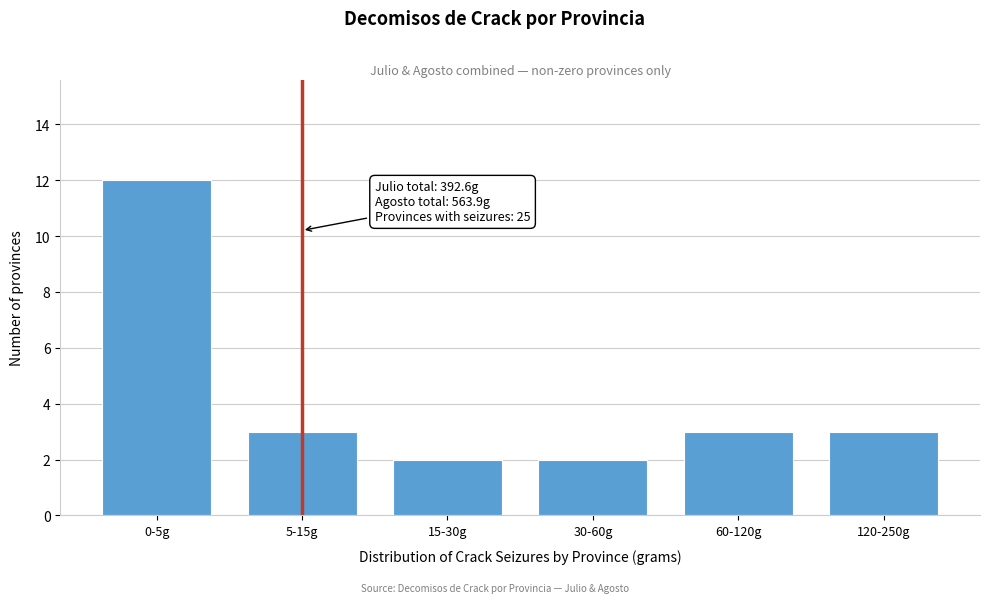

Reading left to right, what are all the values shown in this chart?

12	3	2	2	3	3